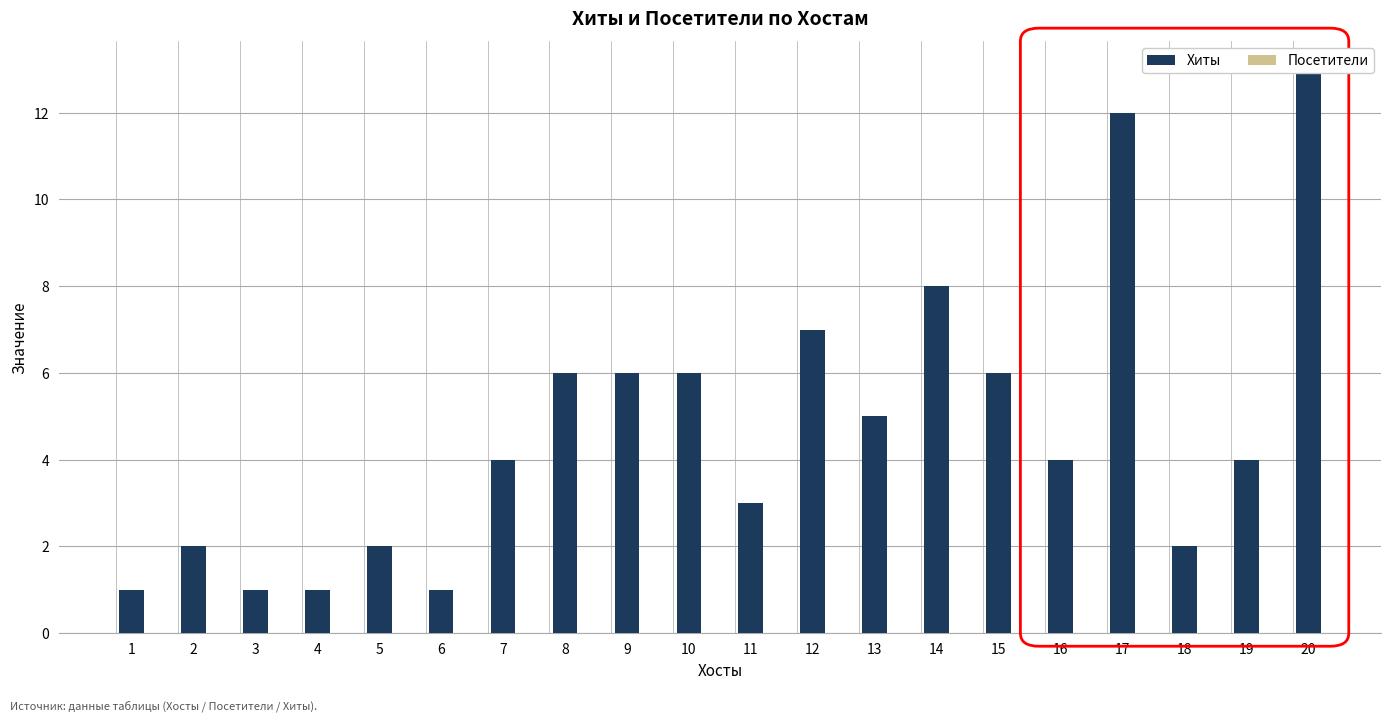

What is the value of the Хиты bar at the 6th from the left?

1